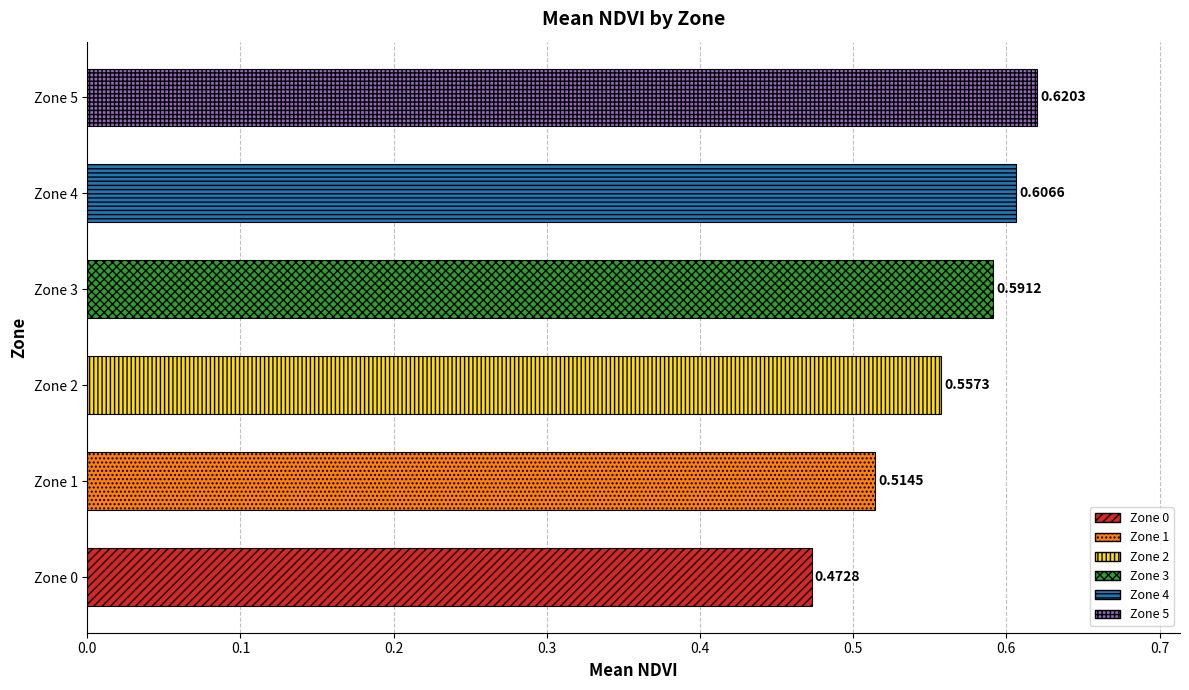

Count the values in the range 0 to 1.

6